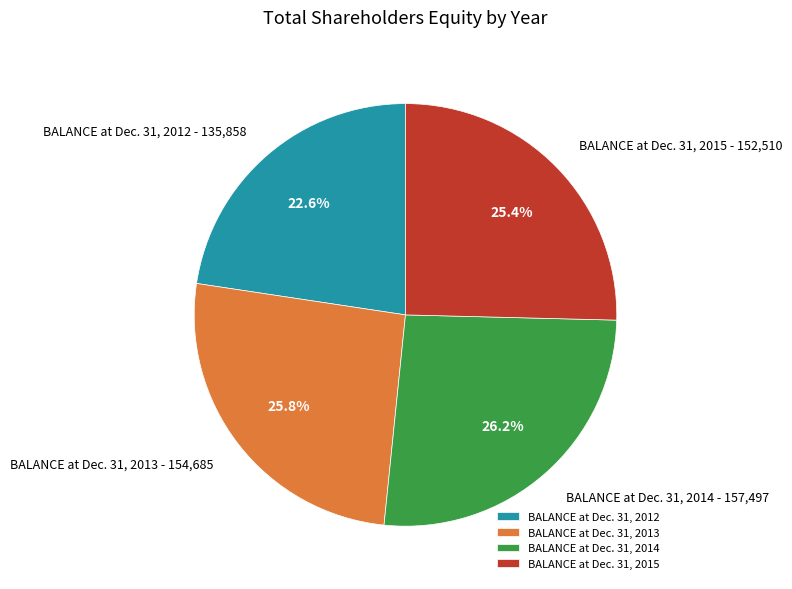

Approximately how many times larger is the value at BALANCE at Dec. 31, 2013 compared to BALANCE at Dec. 31, 2015?

1.0